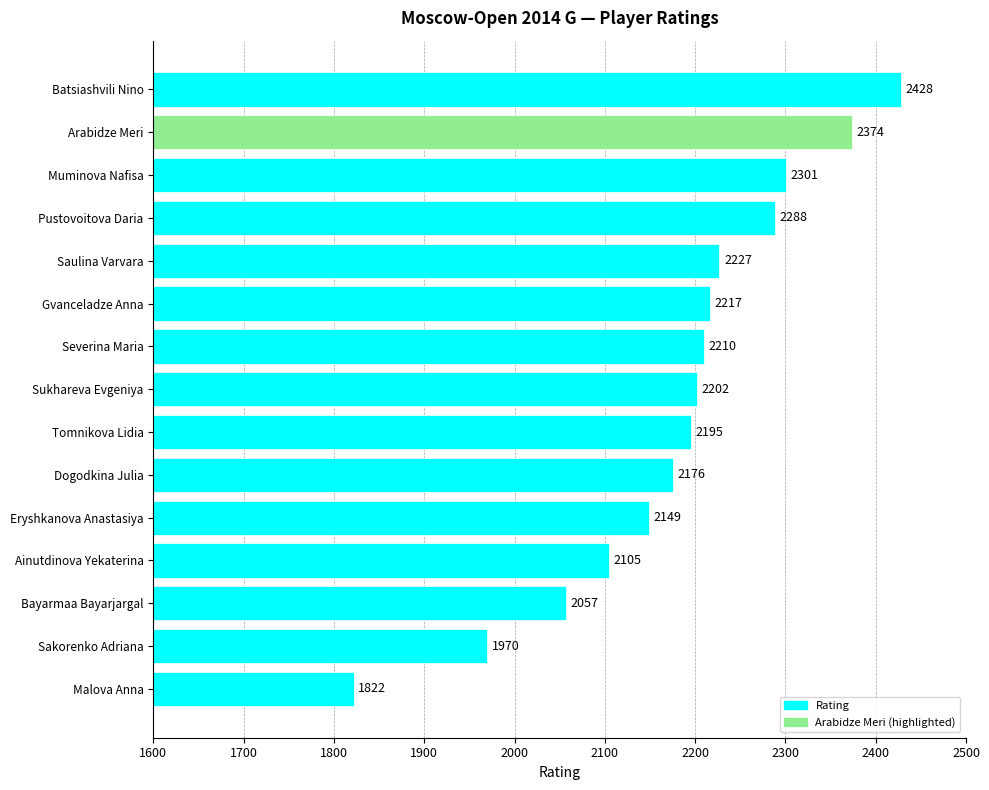

What is the ratio of the value at Malova Anna to the value at Eryshkanova Anastasiya?

0.8